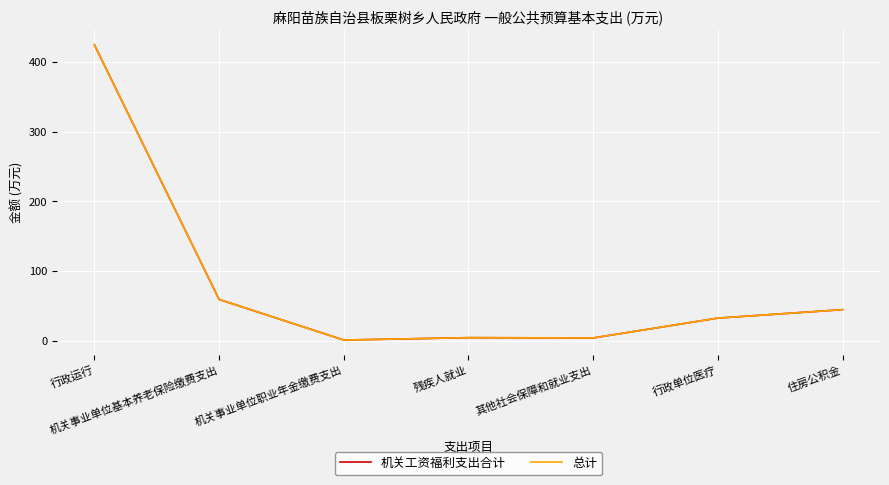

Is this an area chart (filled region under the line)?

No